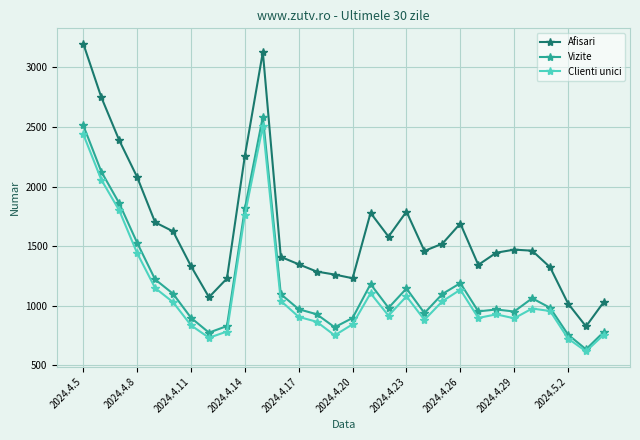

True or false: Vizite has more than 0 points higher than both neighbors.

True